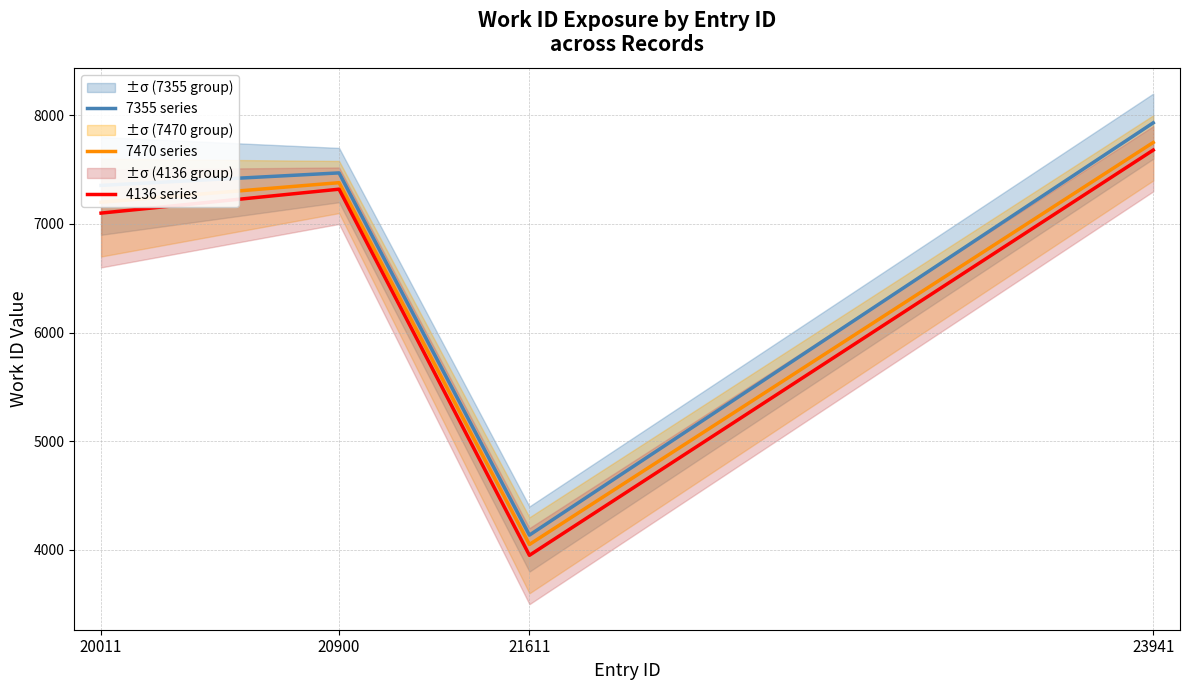

True or false: 4136 series and 7355 series cross at least once.

False